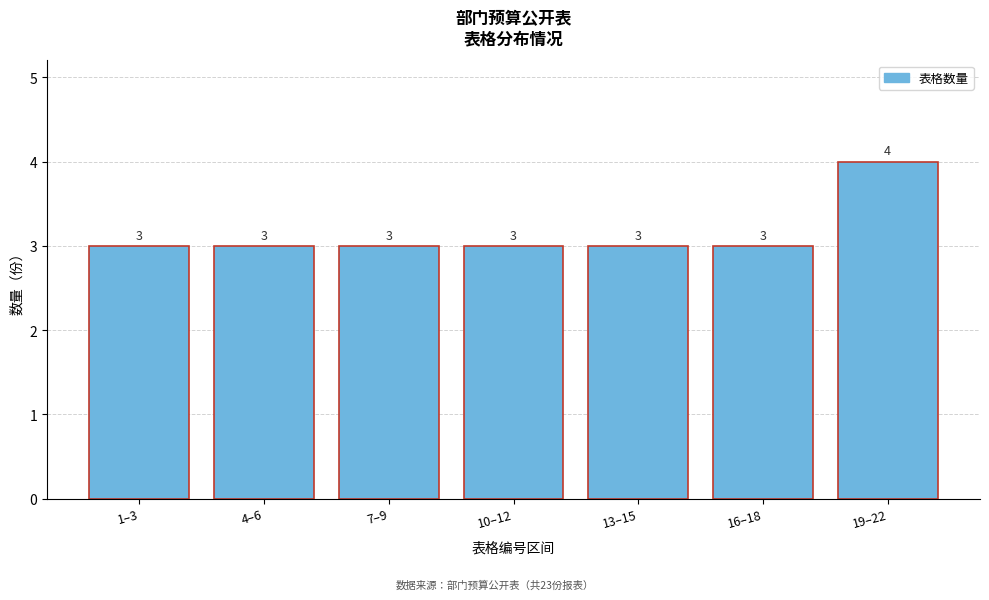

Reading left to right, extract all data points from this chart.

3	3	3	3	3	3	4